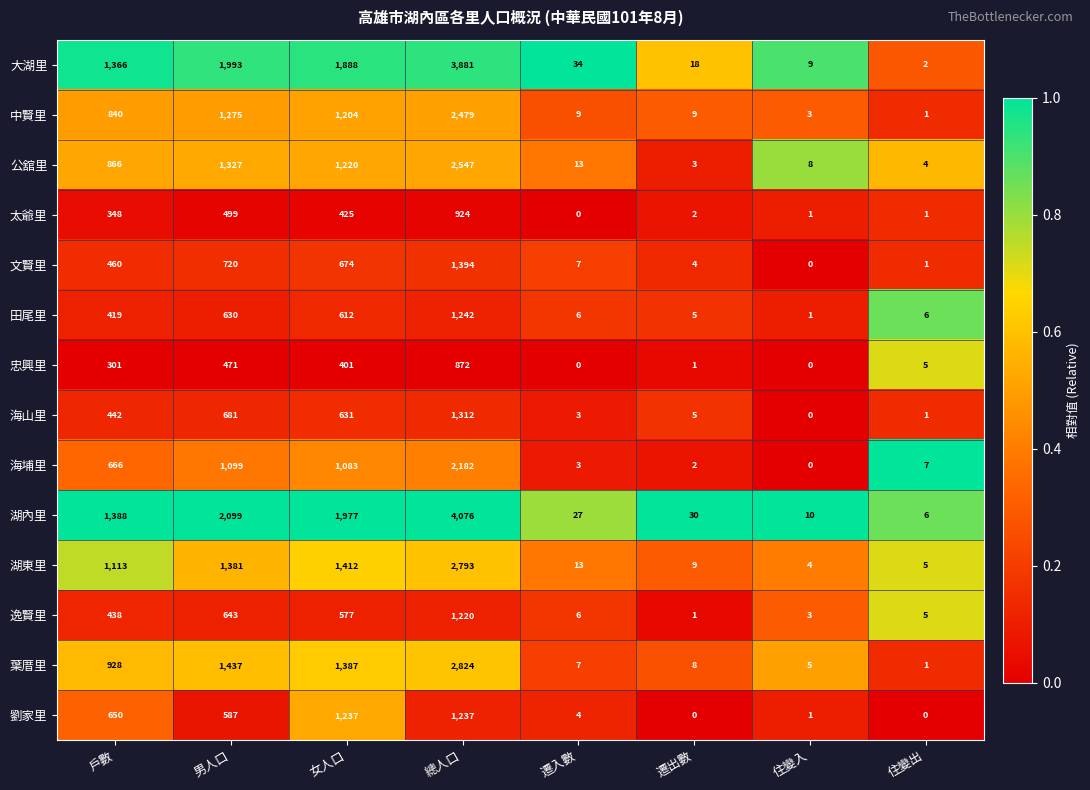

At how many categories does at least one series exceed 0?

8